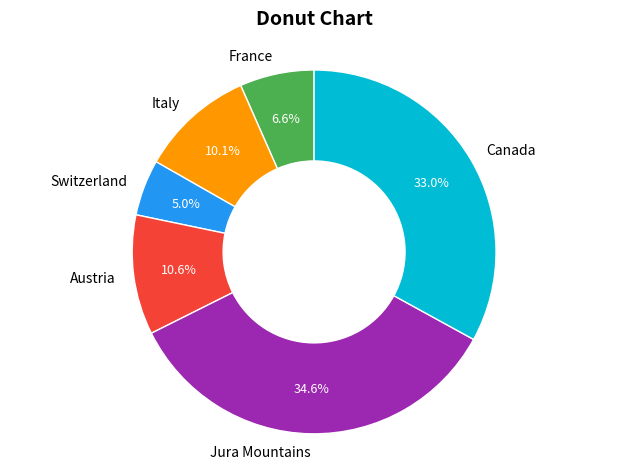

Is Italy the majority of the pie?

No